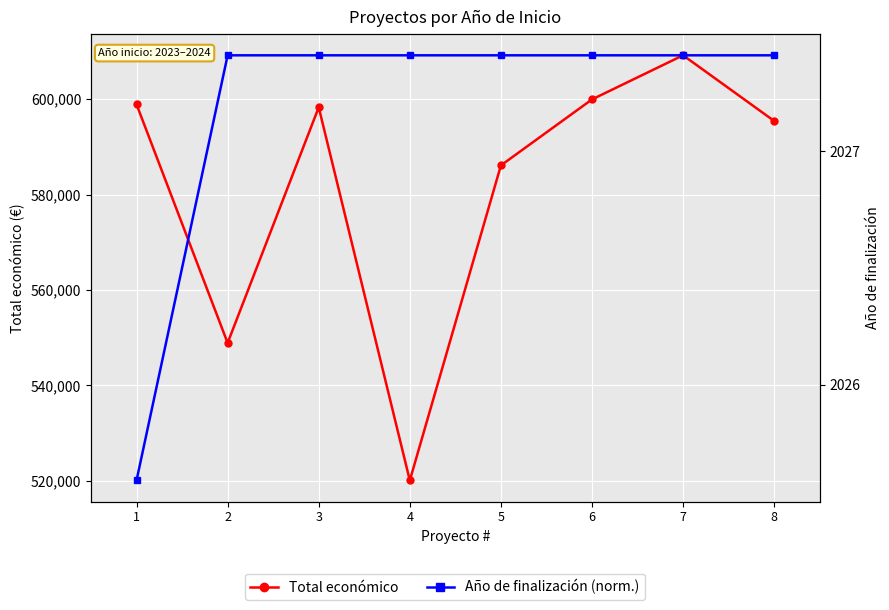

Is this an area chart (filled region under the line)?

No